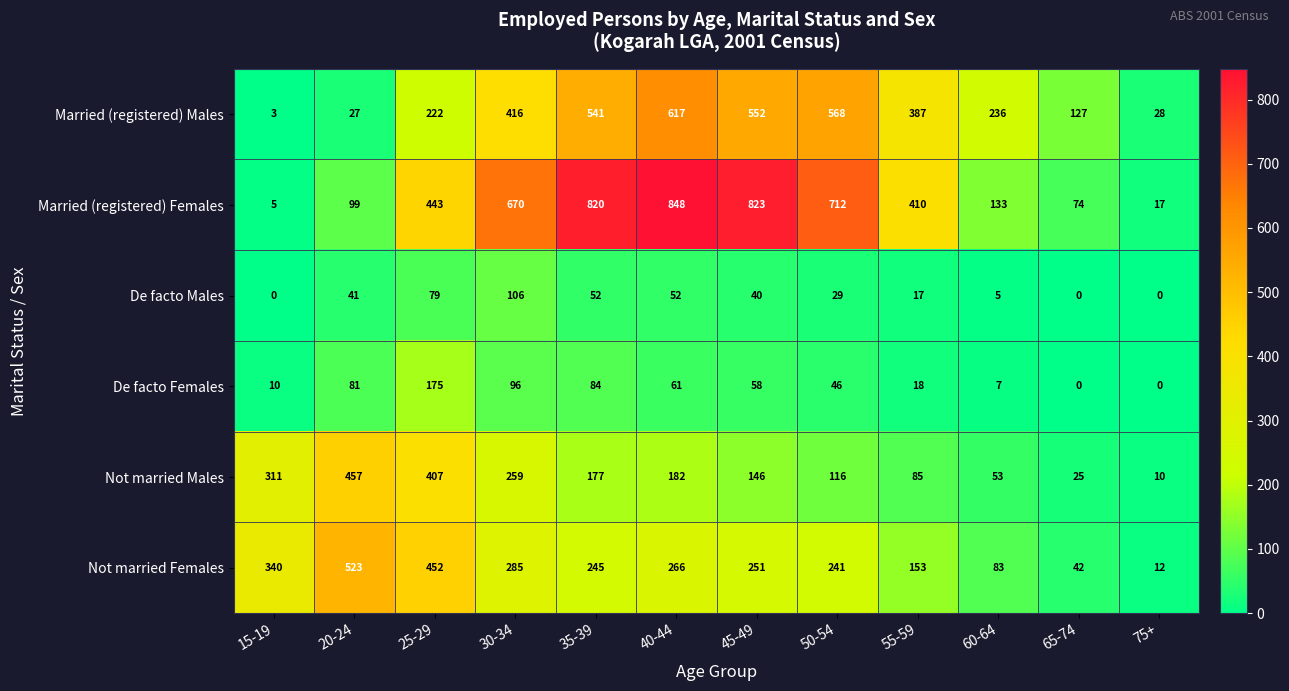

What is the maximum value for Married (registered) Males?

617